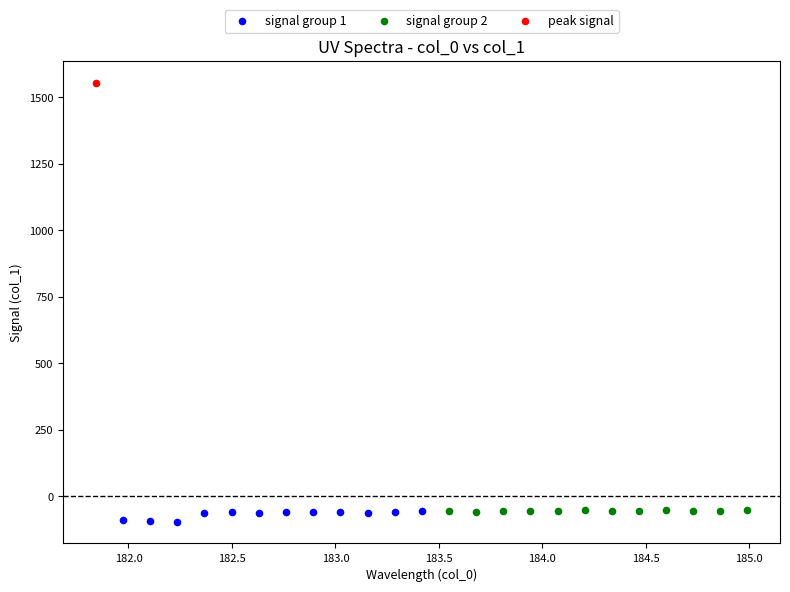

What are all the series names shown in the legend?

signal group 1, signal group 2, peak signal